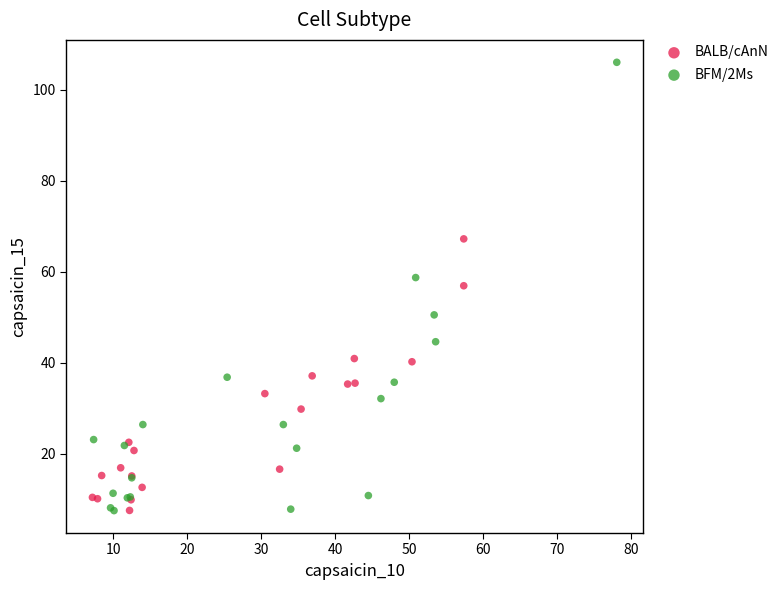

Which series has the widest spread of Y values?

BFM/2Ms